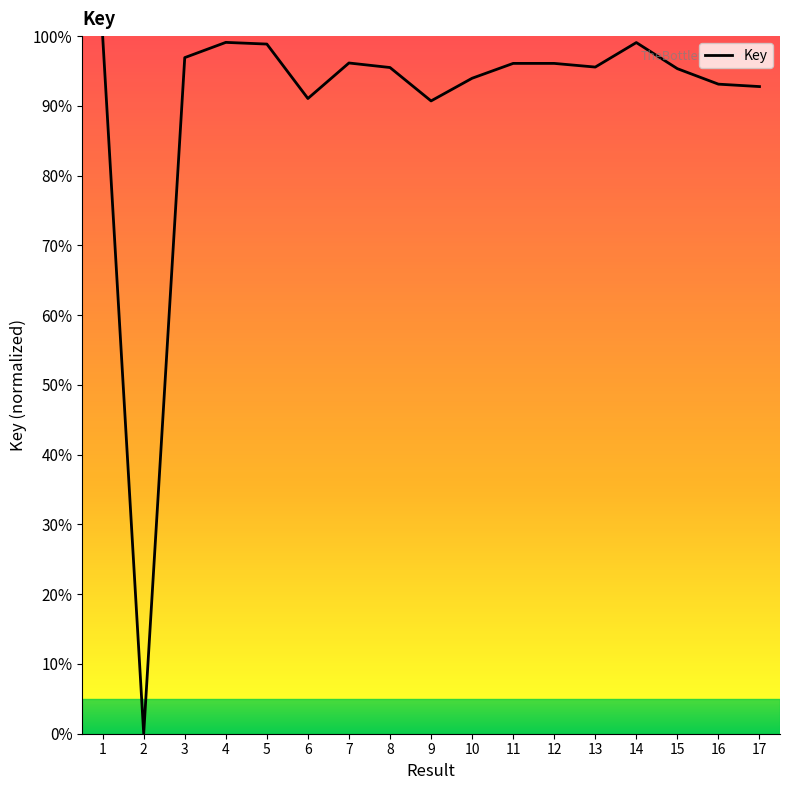

What is the average value?

90.0